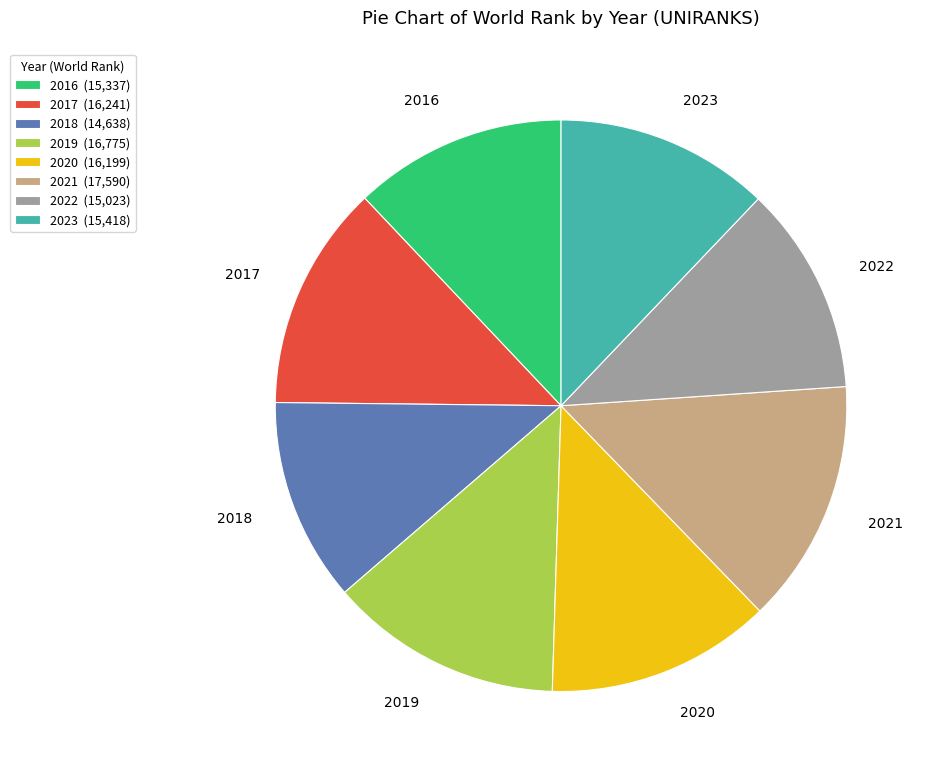

How many slices are in this pie chart?

8